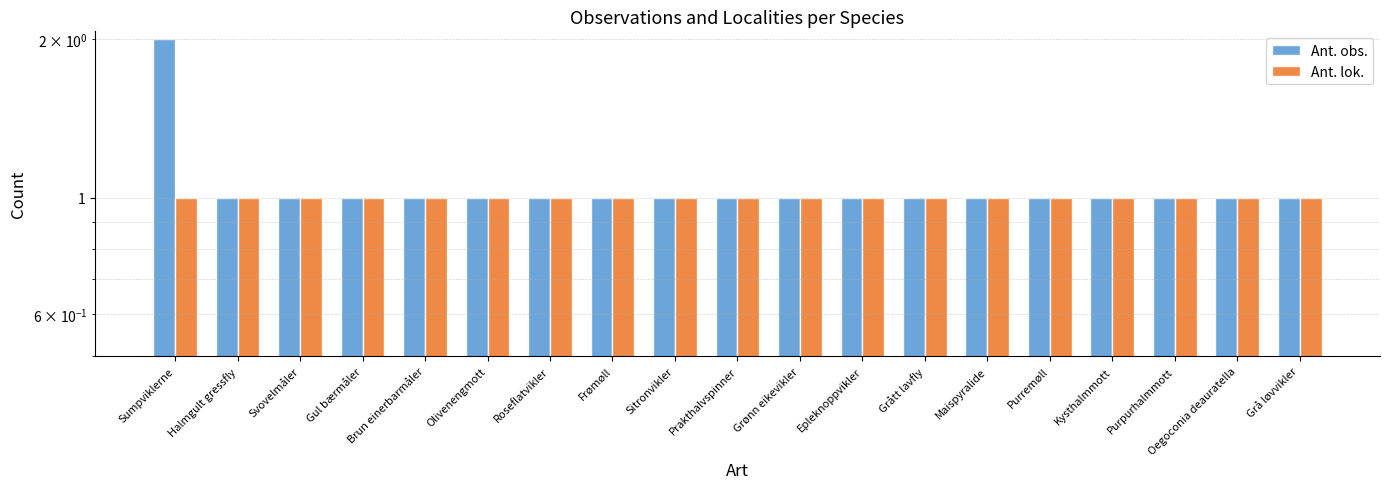

True or false: Ant. lok. has a value of 1 at Svovelmåler.

True